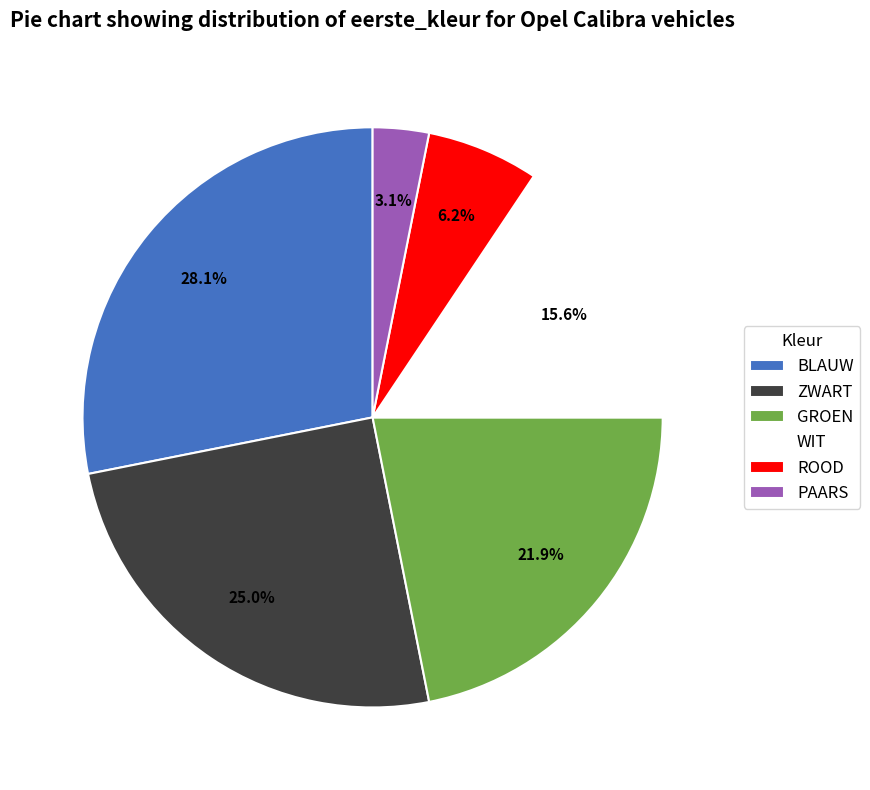

Count the number of slices in the pie.

6